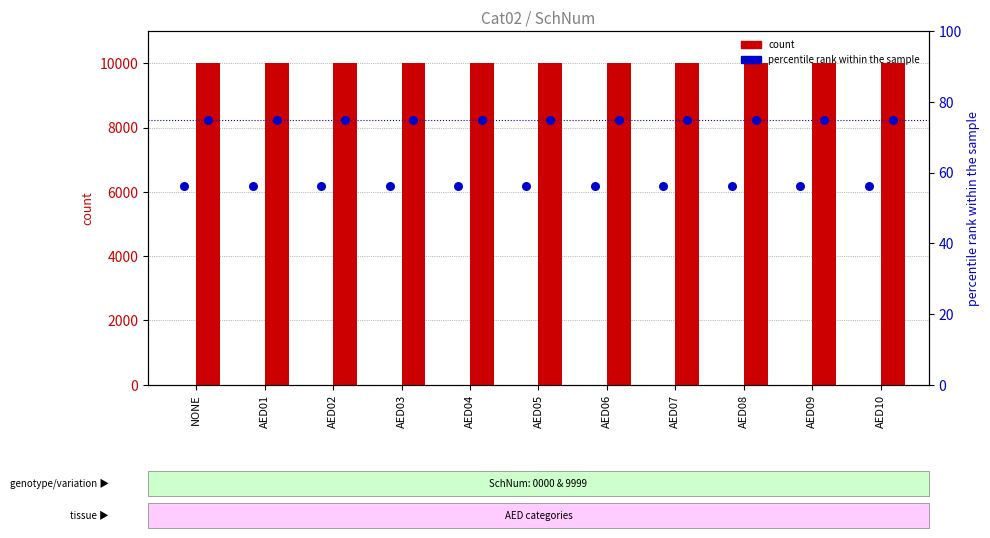

At which category is the sum across all series the highest?

NONE